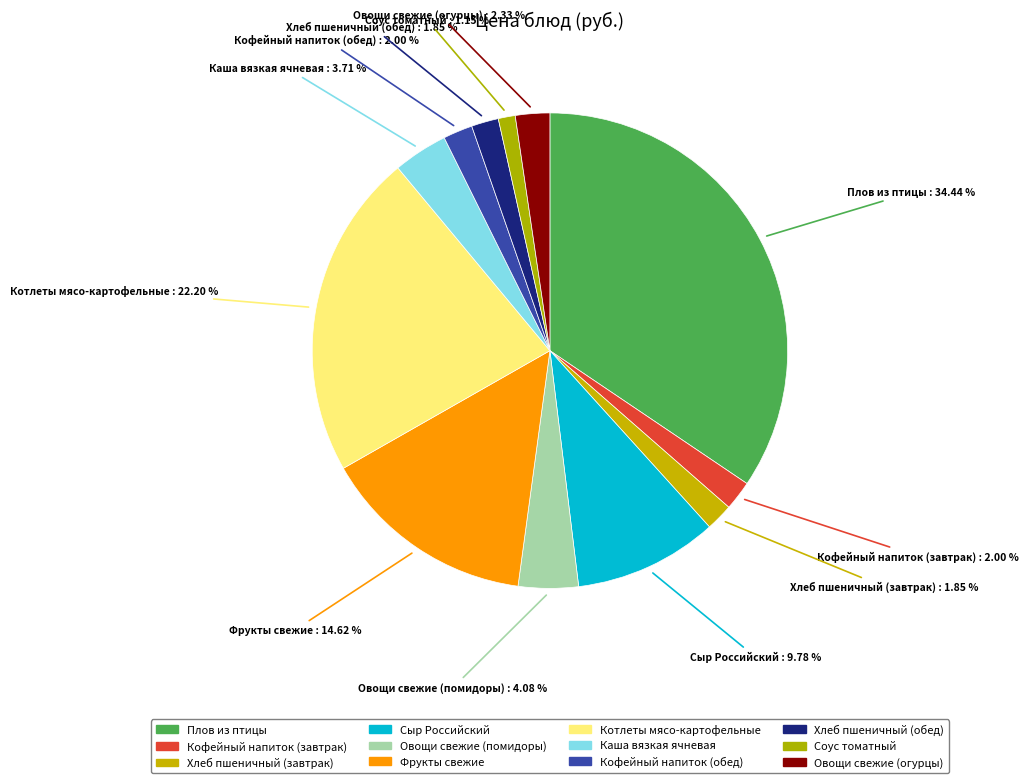

To the nearest percent, what percentage of the pie is Кофейный напиток (завтрак)?

2%